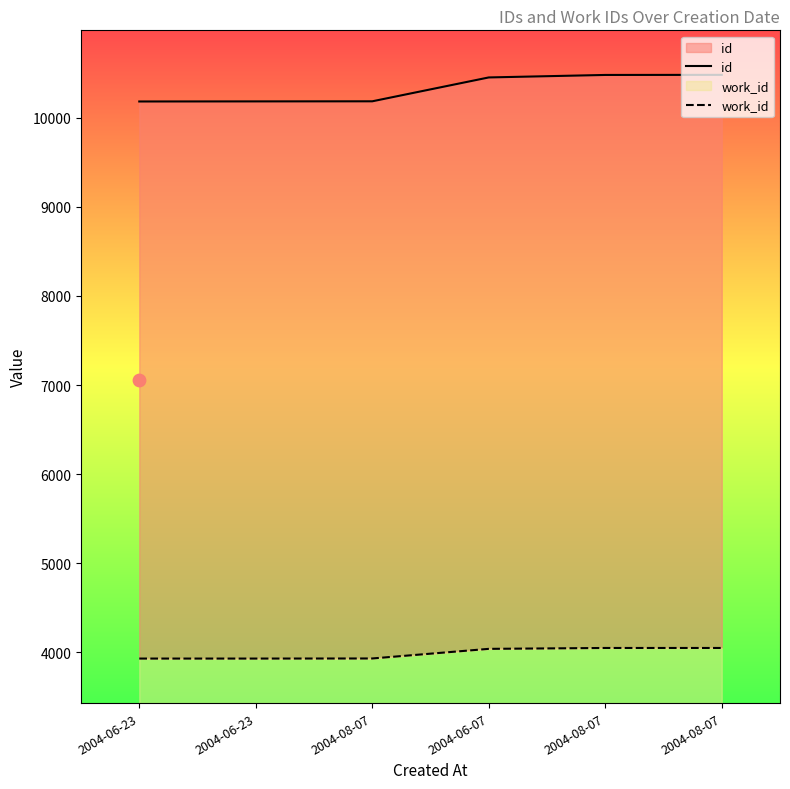

Which series has the largest total across all categories?

id